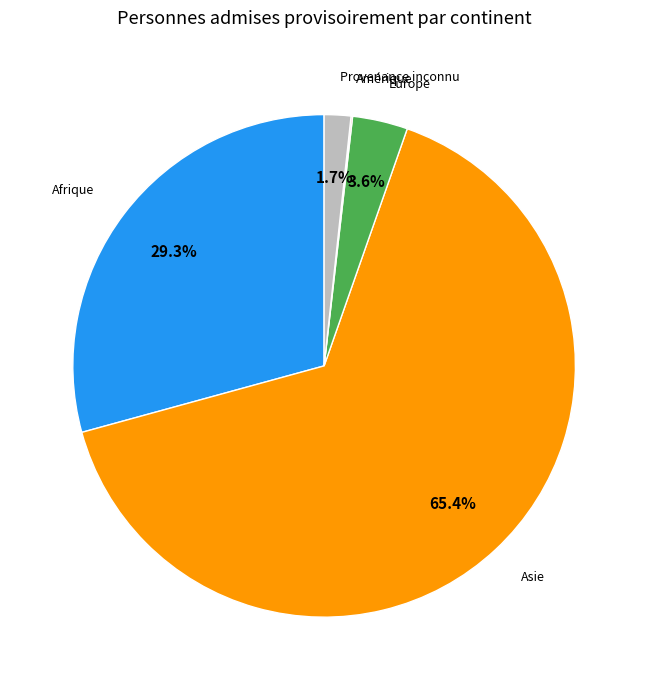

Which slice is the largest?

Asie